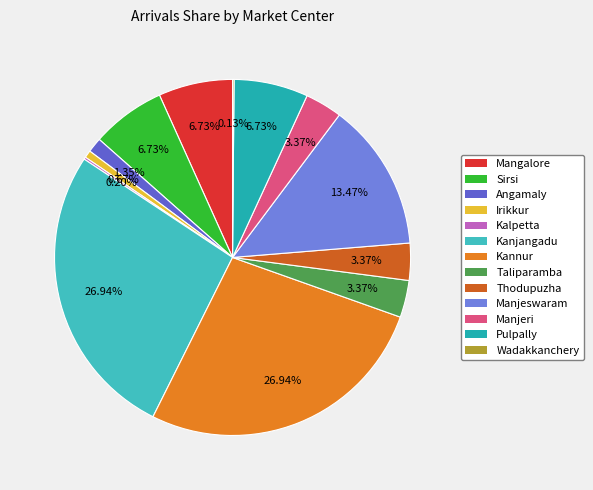

What percentage is the Manjeri slice, to the nearest percent?

3%